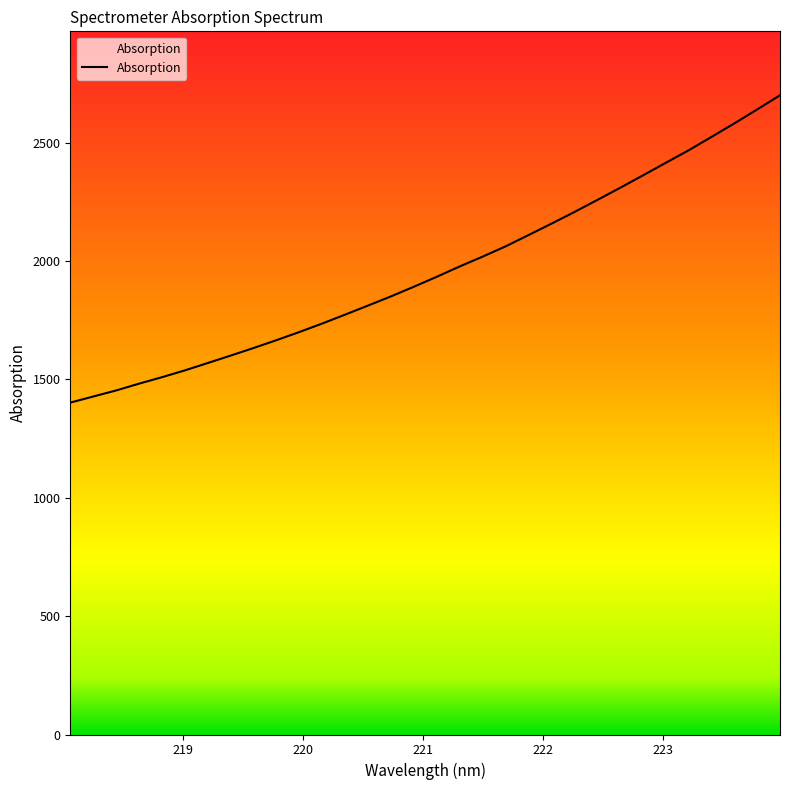

What is the greatest value displayed?

2700.7